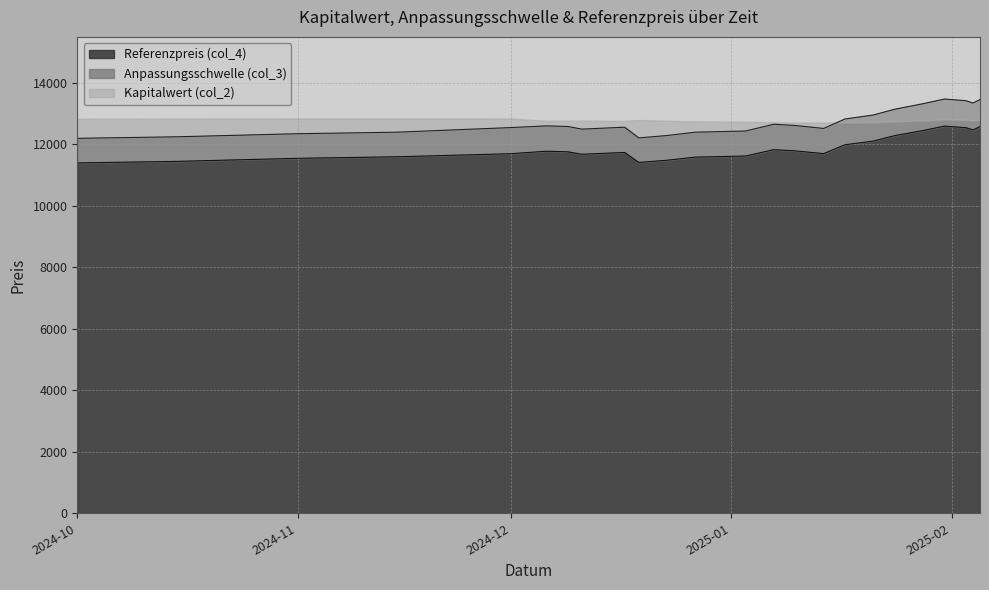

Is it true that Referenzpreis (col_4) equals 5713.1 at 2025-02-05?

False